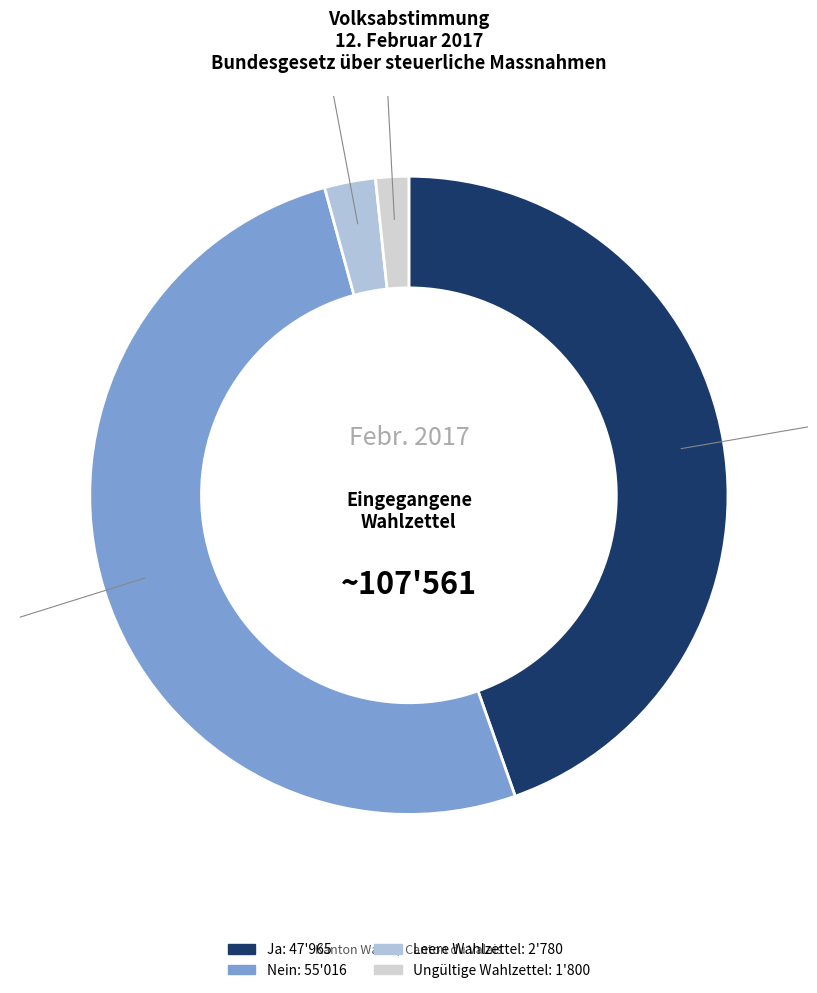

Do Nein and Leere Wahlzettel together represent more than half of the pie?

Yes